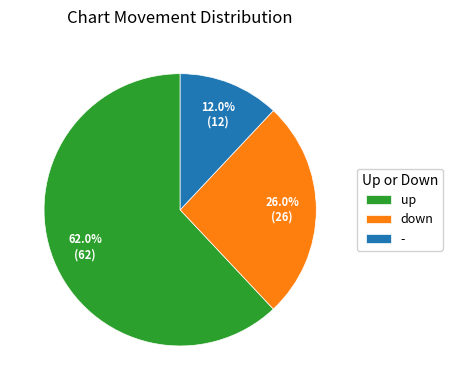

To the nearest percent, what portion does down represent?

26%